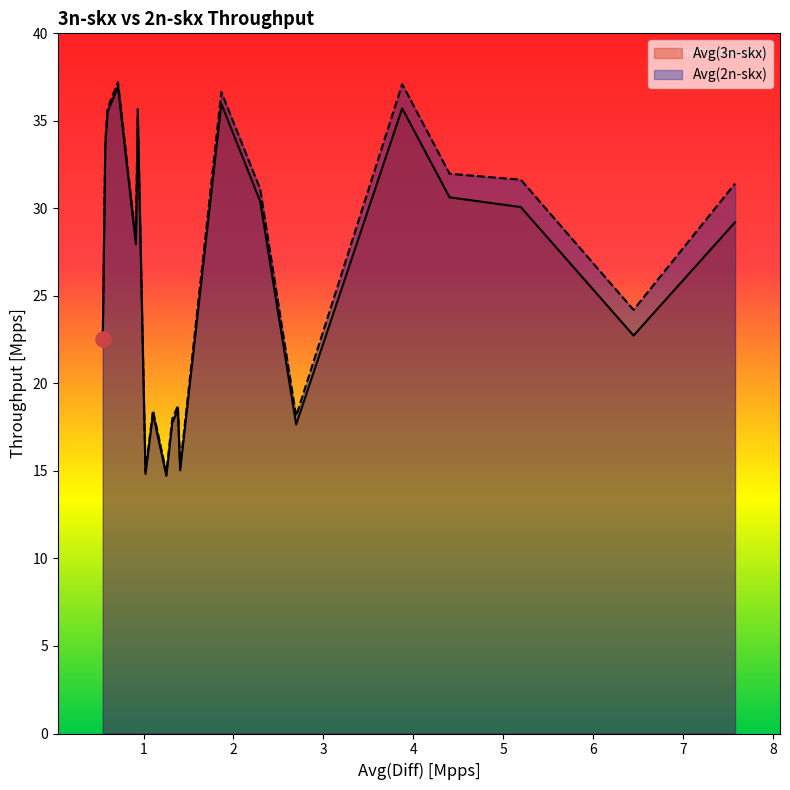

Which series has the largest total across all categories?

Avg(2n-skx)